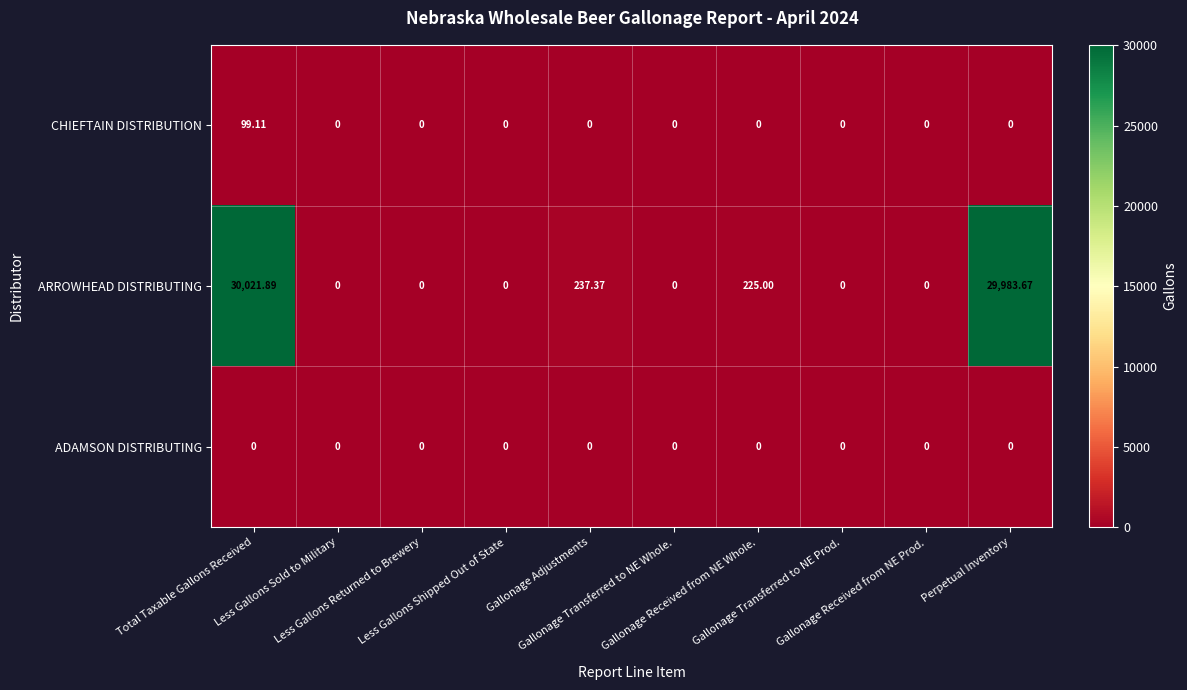

Which series has the largest range (max minus min)?

ARROWHEAD DISTRIBUTING